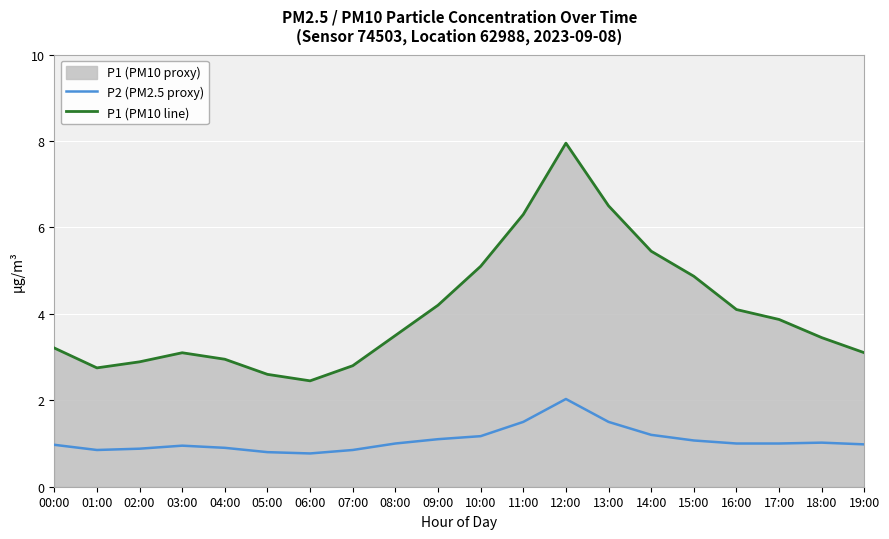

List the labels in order of P1 (PM10 line) value, largest first.

12:00, 13:00, 11:00, 14:00, 10:00, 15:00, 09:00, 16:00, 17:00, 08:00, 18:00, 00:00, 03:00, 19:00, 04:00, 02:00, 07:00, 01:00, 05:00, 06:00